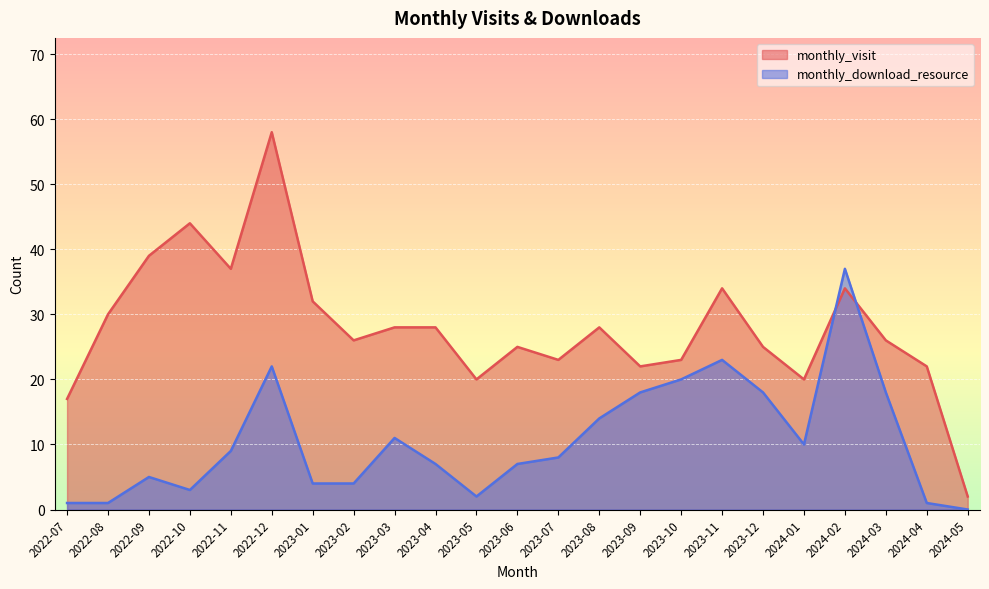

What is the sum of all monthly_visit values?

643